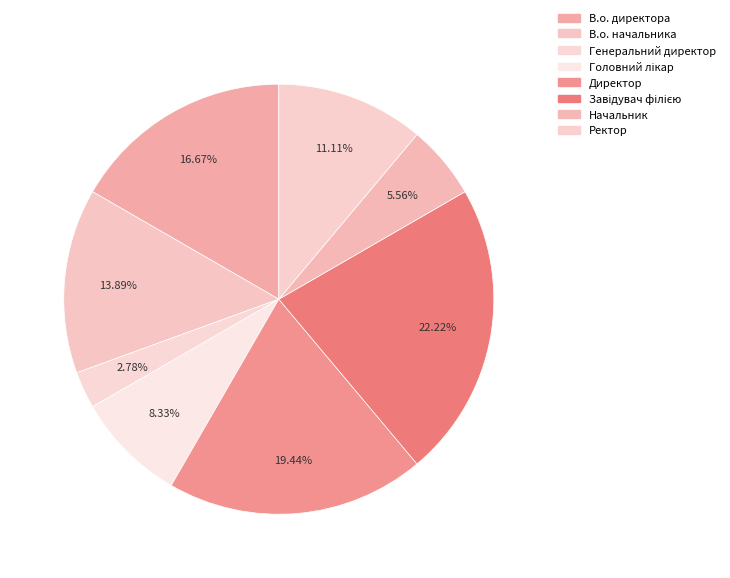

How many segments does this pie chart have?

8